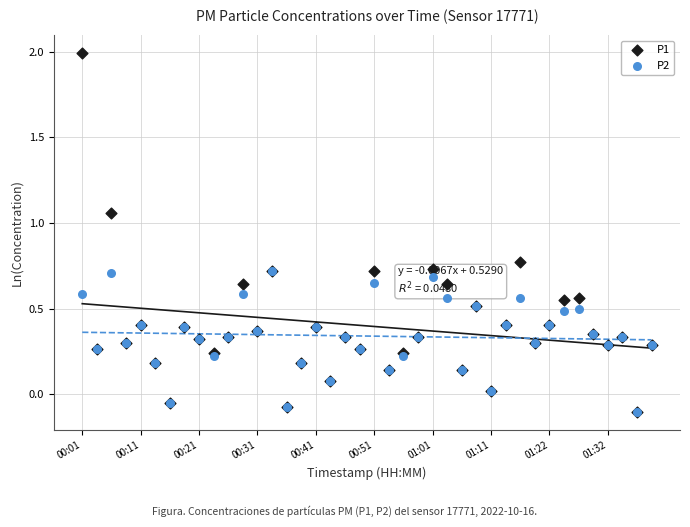

What are all the series names shown in the legend?

P1, P2